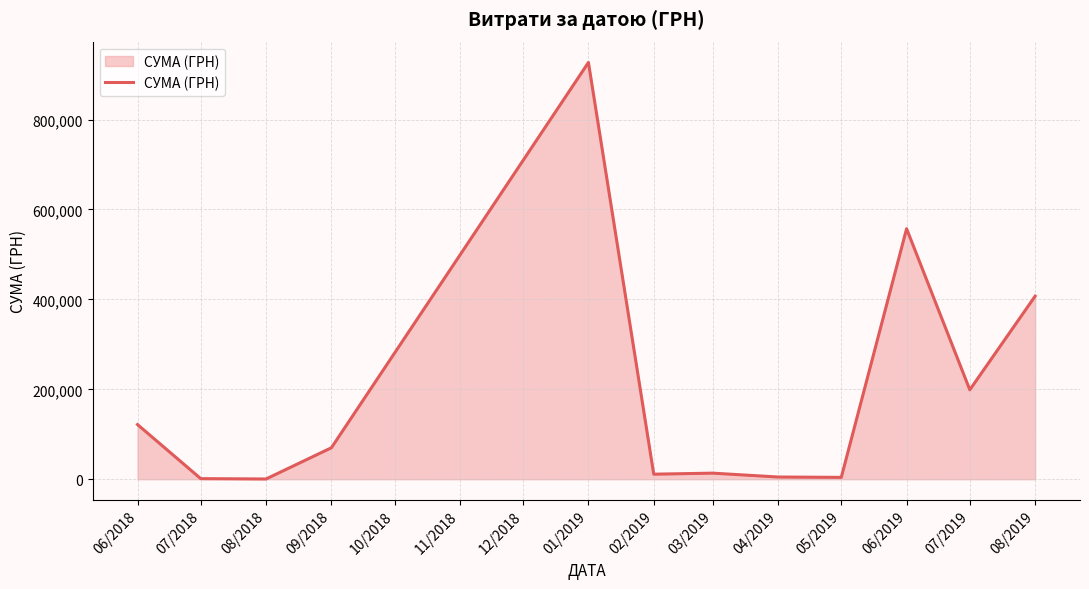

The chart shows a value of 69940.9 at 09/2018. True or false?

True